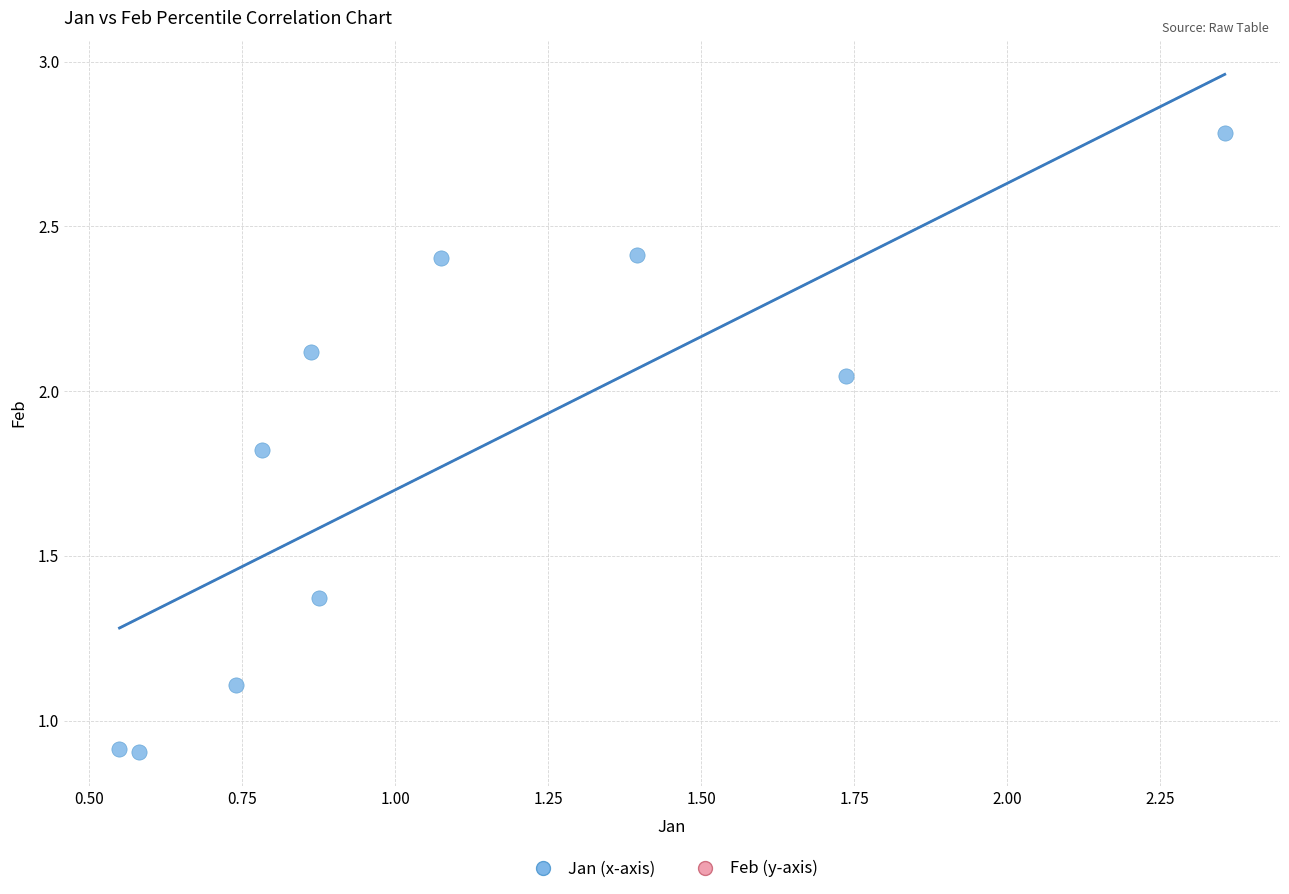

What is the range of X values (max minus min)?

1.8